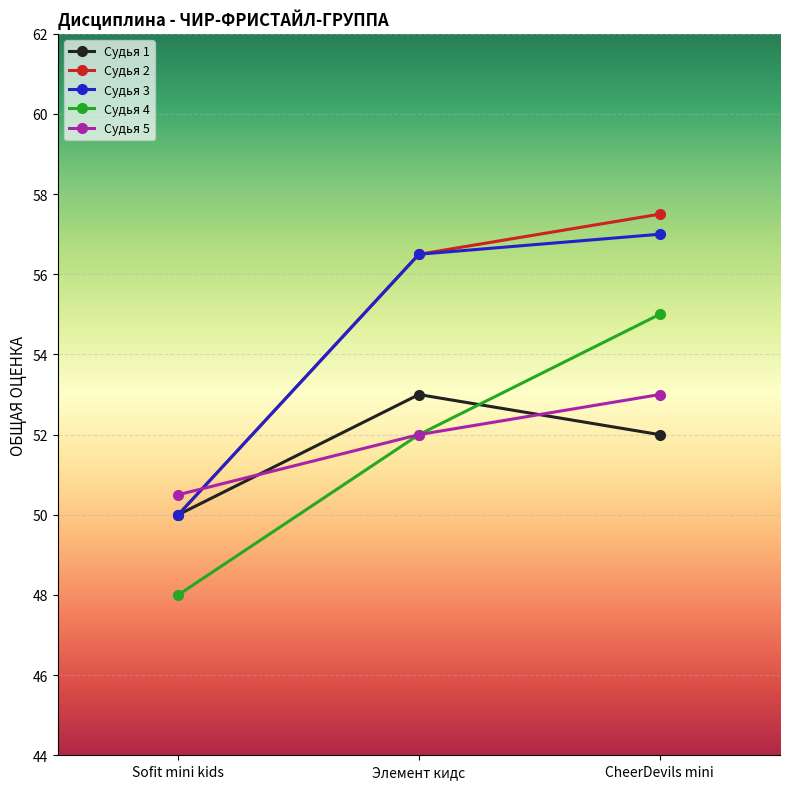

At which category is the sum across all series the highest?

CheerDevils mini